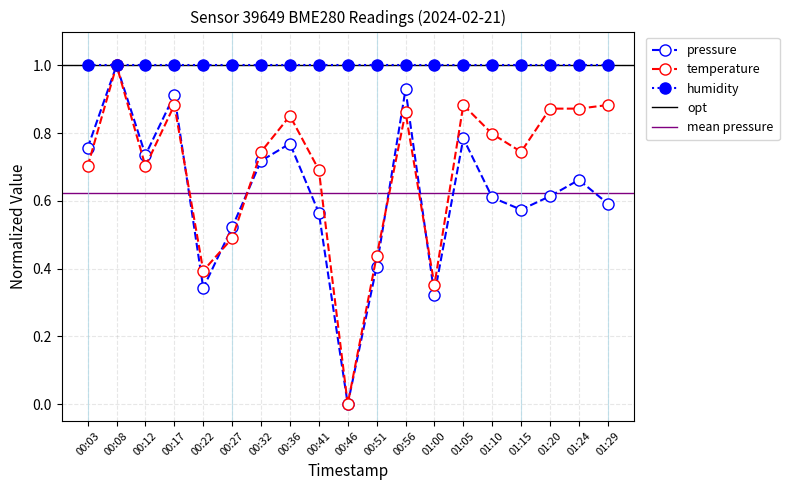

How many data points does each series have?

19